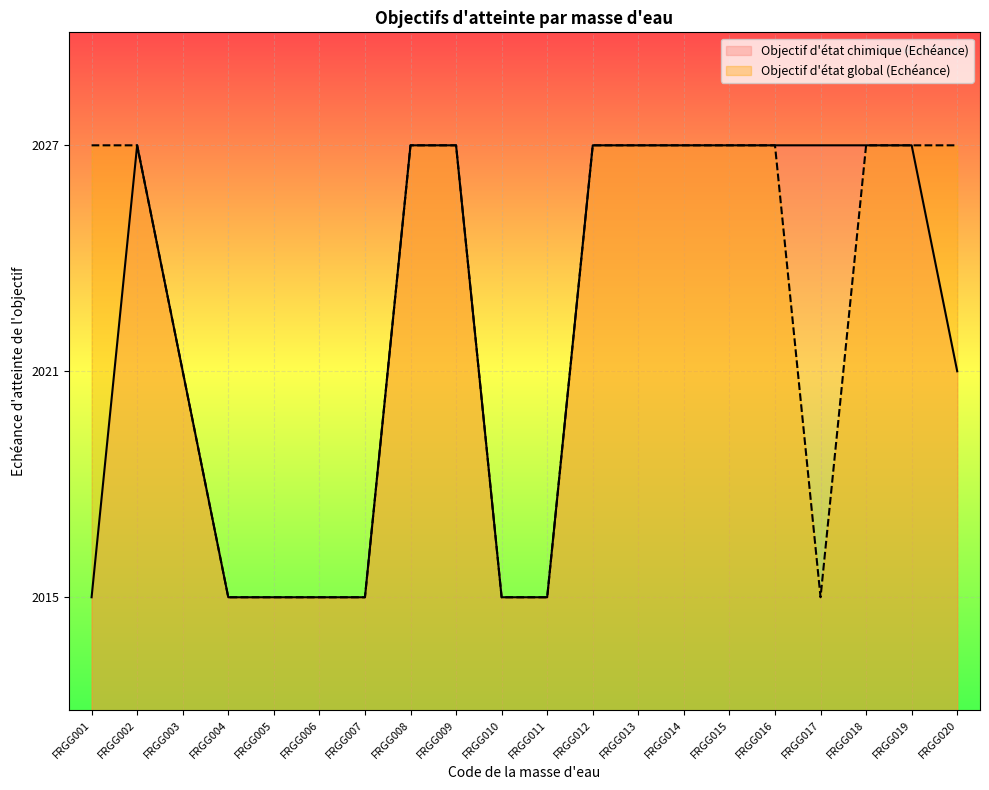

What is the value of the Objectif d'état chimique (Echéance) point at the 7th from the left?

2015